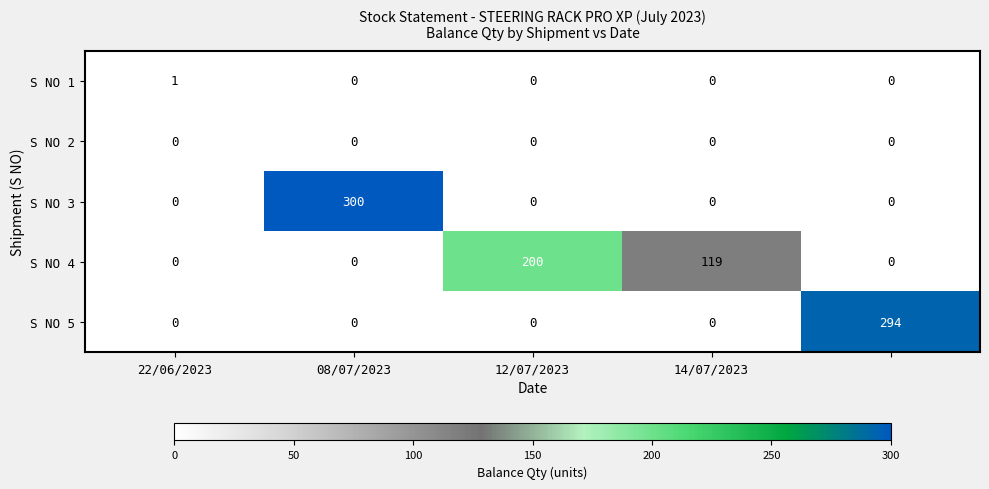

List the series in order of their peak value, highest first.

S NO 3, S NO 5, S NO 4, S NO 1, S NO 2